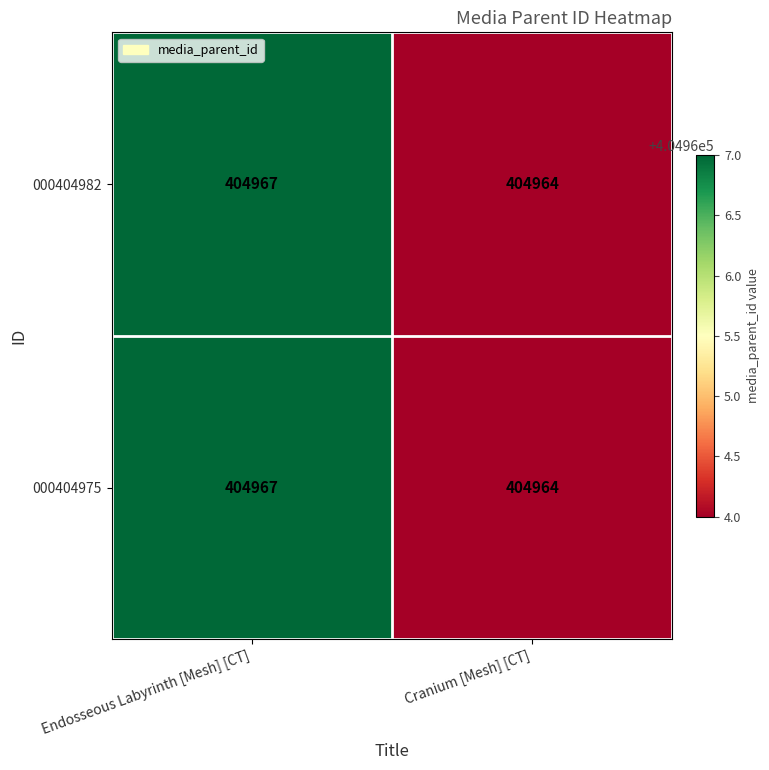

The value of 000404975 at Cranium [Mesh] [CT] is 88118. True or false?

False